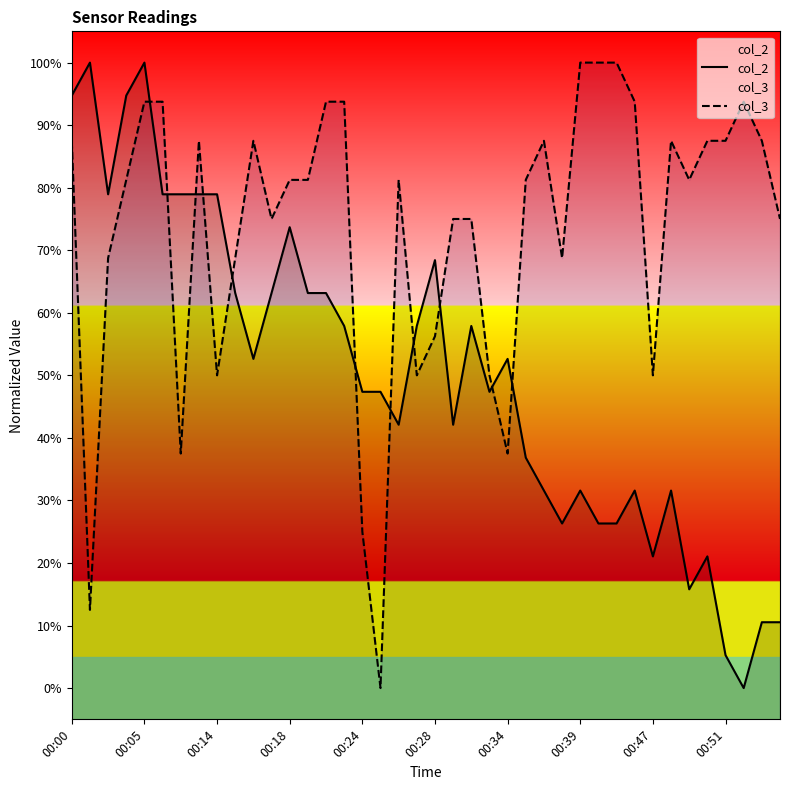

Rank the series at 39 from lowest to highest value.

col_2, col_3